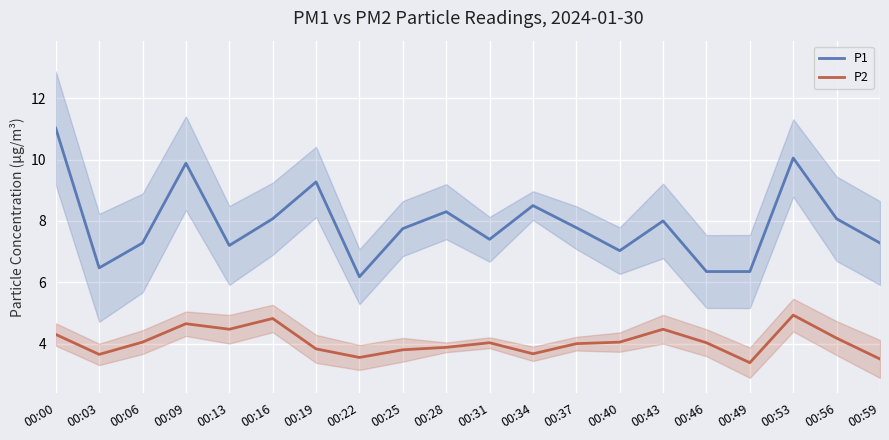

Between 00:25 and 00:49, which is larger?

00:25